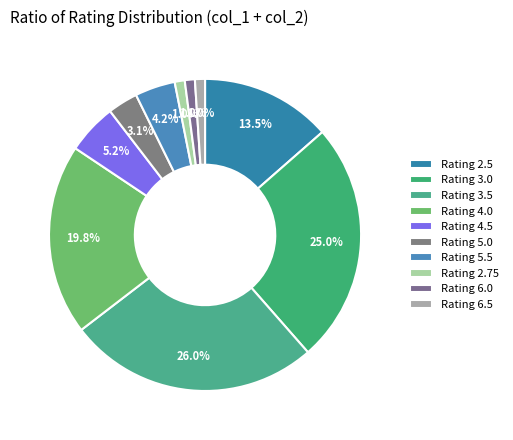

Is there a majority slice in this chart?

No